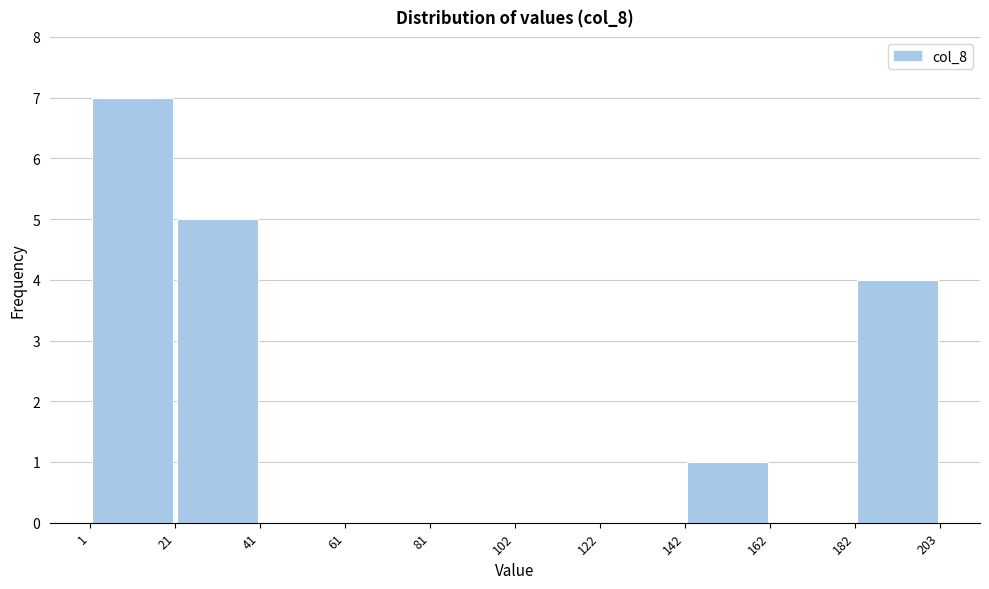

Reading left to right, transcribe this chart: for each bar, give the range it covers on the x-axis and its height. The values are not printed on the chart, so give them approximately, as read against the axis.

1 to 21: 7
21 to 41: 5
41 to 61: 0
61 to 81: 0
81 to 102: 0
102 to 122: 0
122 to 142: 0
142 to 162: 1
162 to 182: 0
182 to 203: 4